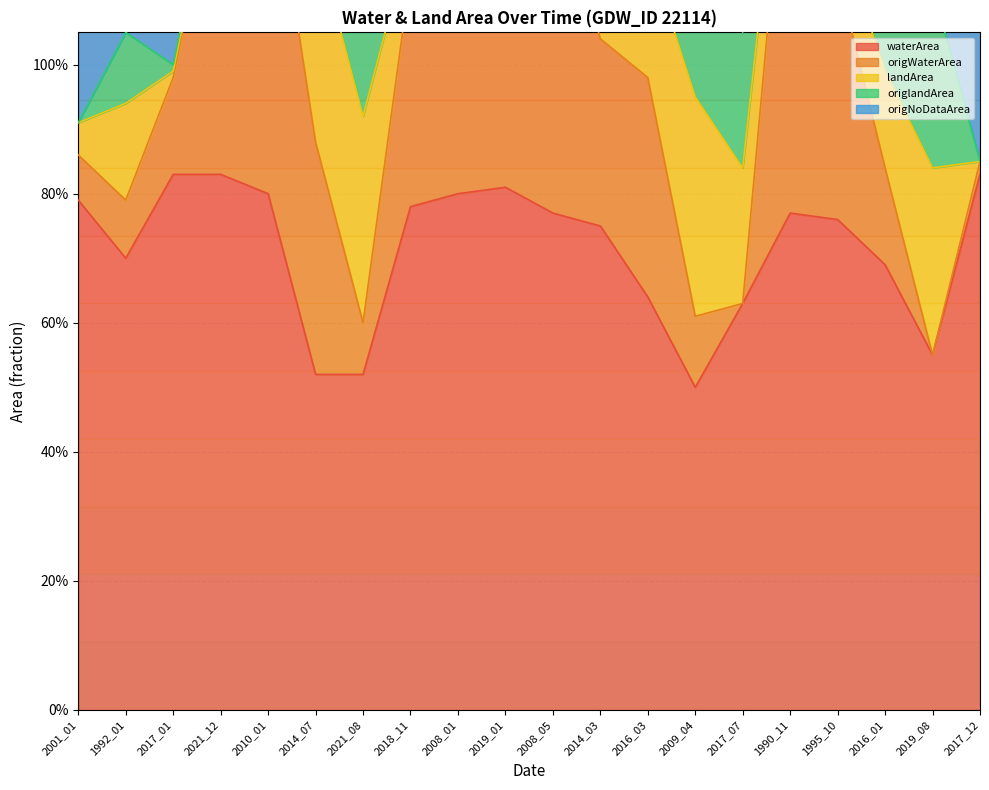

Where does the origNoDataArea series first go above 1?

1992_01